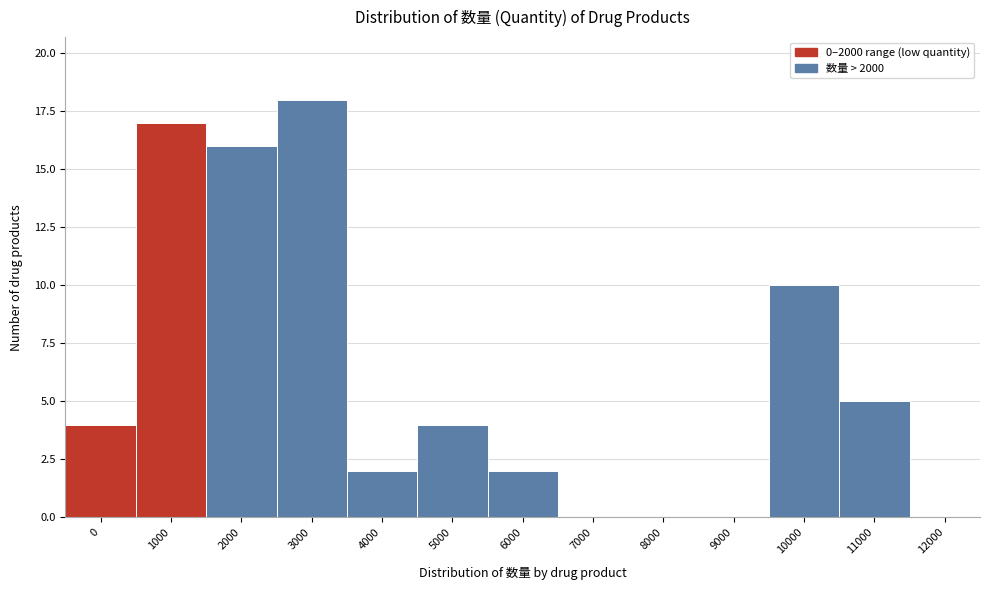

Reading right to left, list all the values displayed in this chart.

12000=0	11000=5	10000=10	9000=0	8000=0	7000=0	6000=2	5000=4	4000=2	3000=18	2000=16	1000=17	0=4